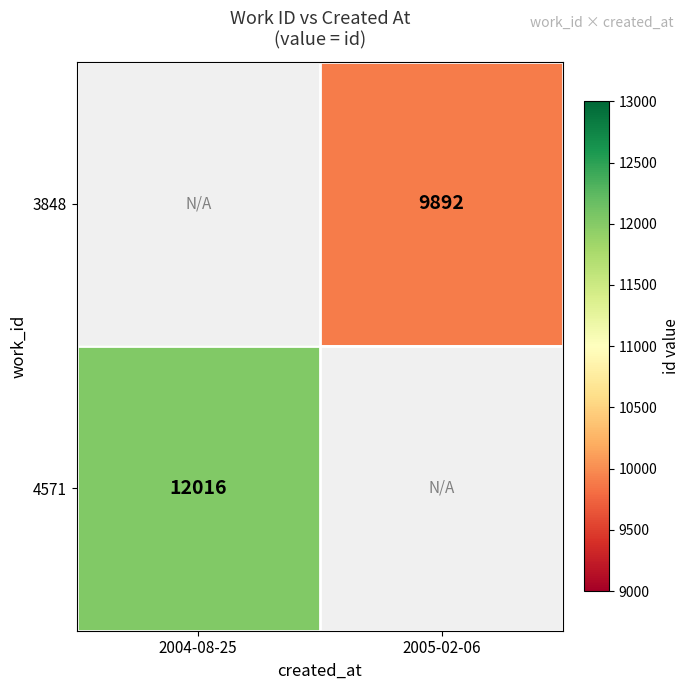

The value of 3848 at 2005-02-06 is 9892. True or false?

True